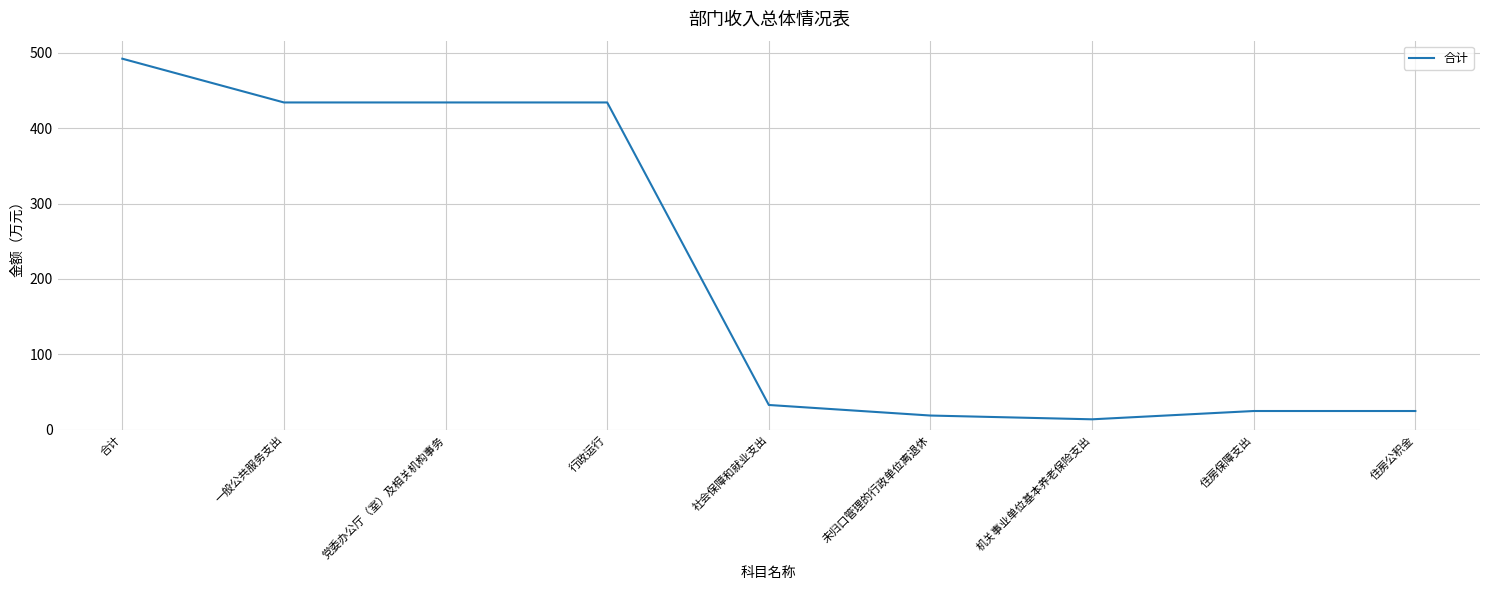

Reading right to left, transcribe all the data shown in this chart.

住房公积金=25	住房保障支出=25	机关事业单位基本养老保险支出=14	未归口管理的行政单位离退休=19	社会保障和就业支出=33	行政运行=434	党委办公厅（室）及相关机构事务=434	一般公共服务支出=434	合计=492